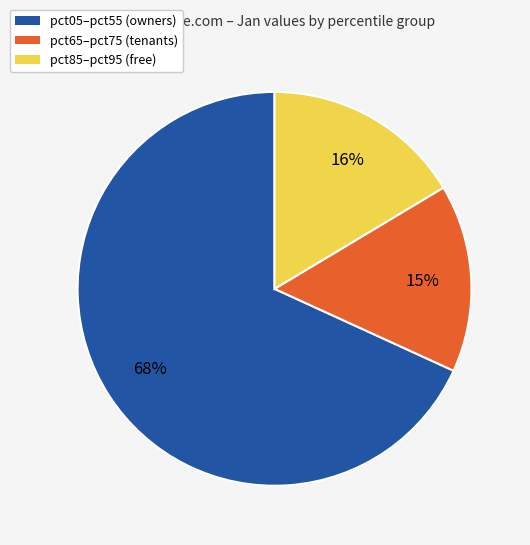

True or false: pct85–pct95 (free) accounts for 16% of the total.

True